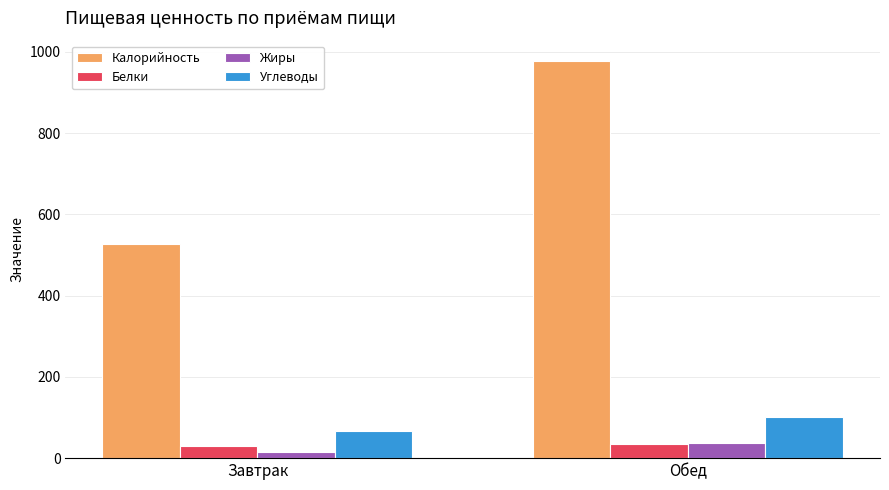

Where does the Калорийность series first go above 978?

Обед